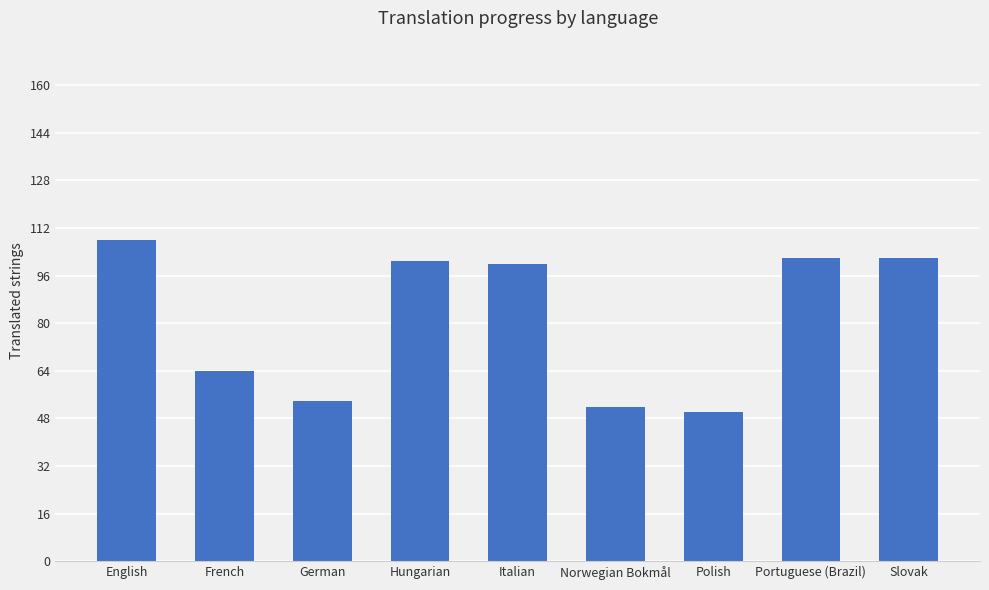

What position from the left is French?

2